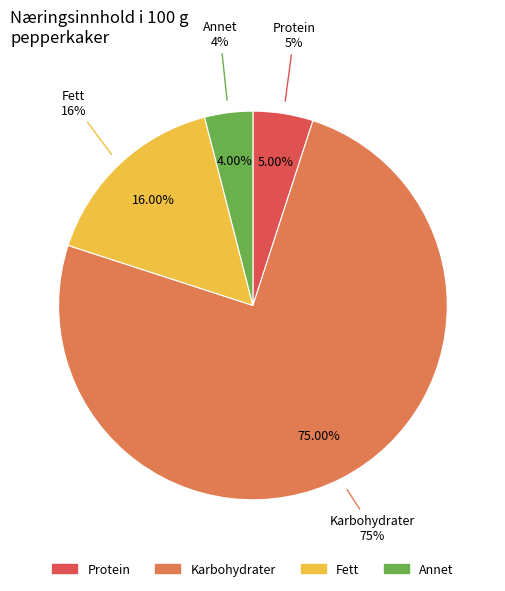

Rank the categories by value from lowest to highest.

Annet, Protein, Fett, Karbohydrater